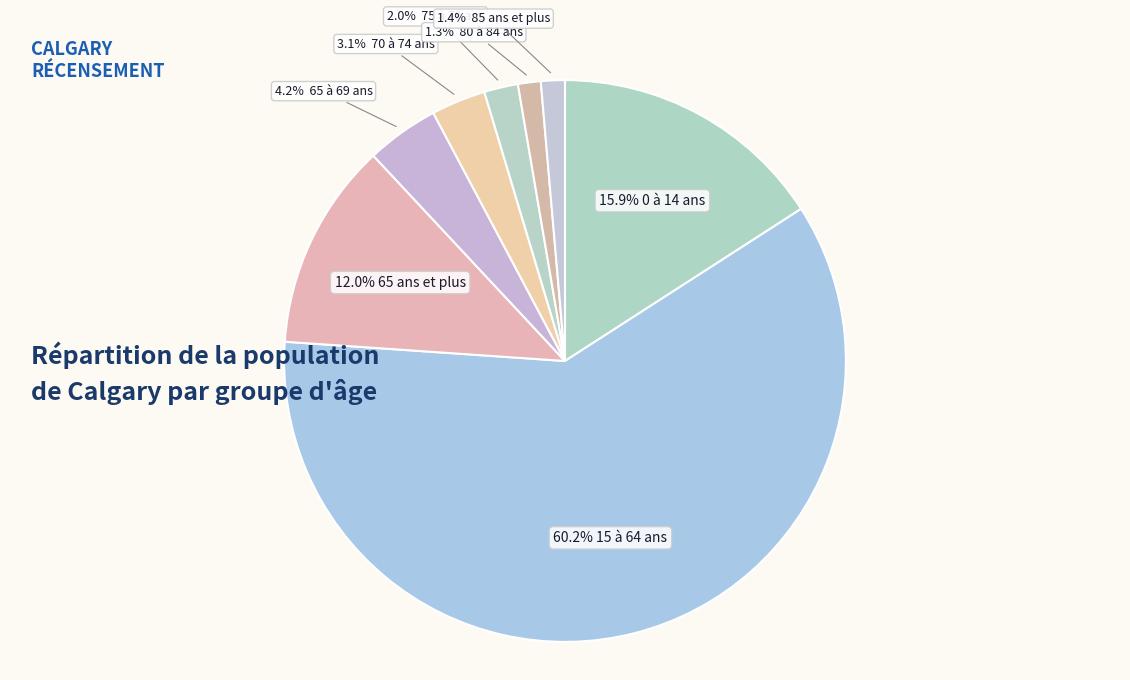

How many slices are in this pie chart?

8